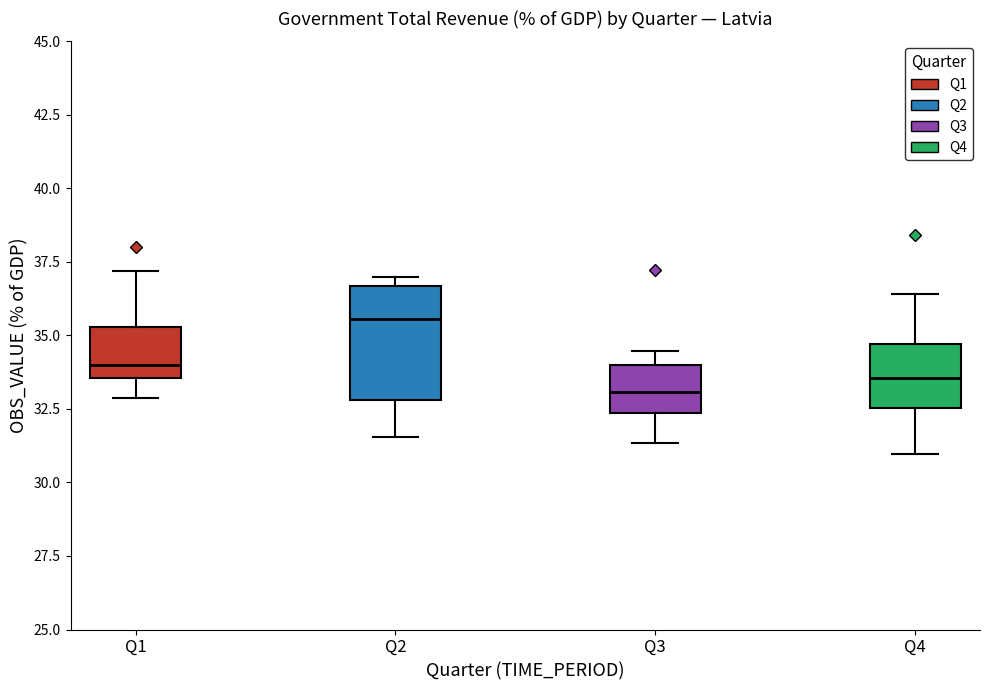

Where is the lower edge of the box for Q1 on the y-axis? The values are not printed on the chart, so give them approximately, as read against the axis.

33.5